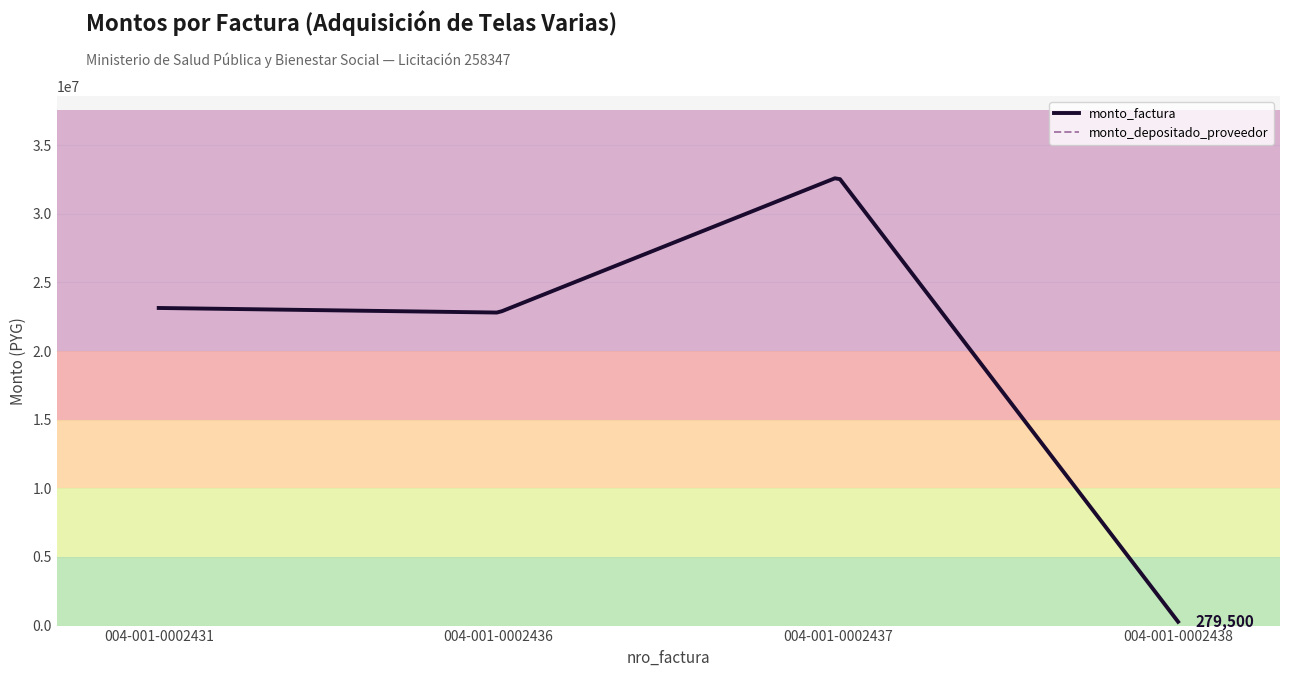

Is it true that monto_factura equals 23134500 at 004-001-0002431?

True